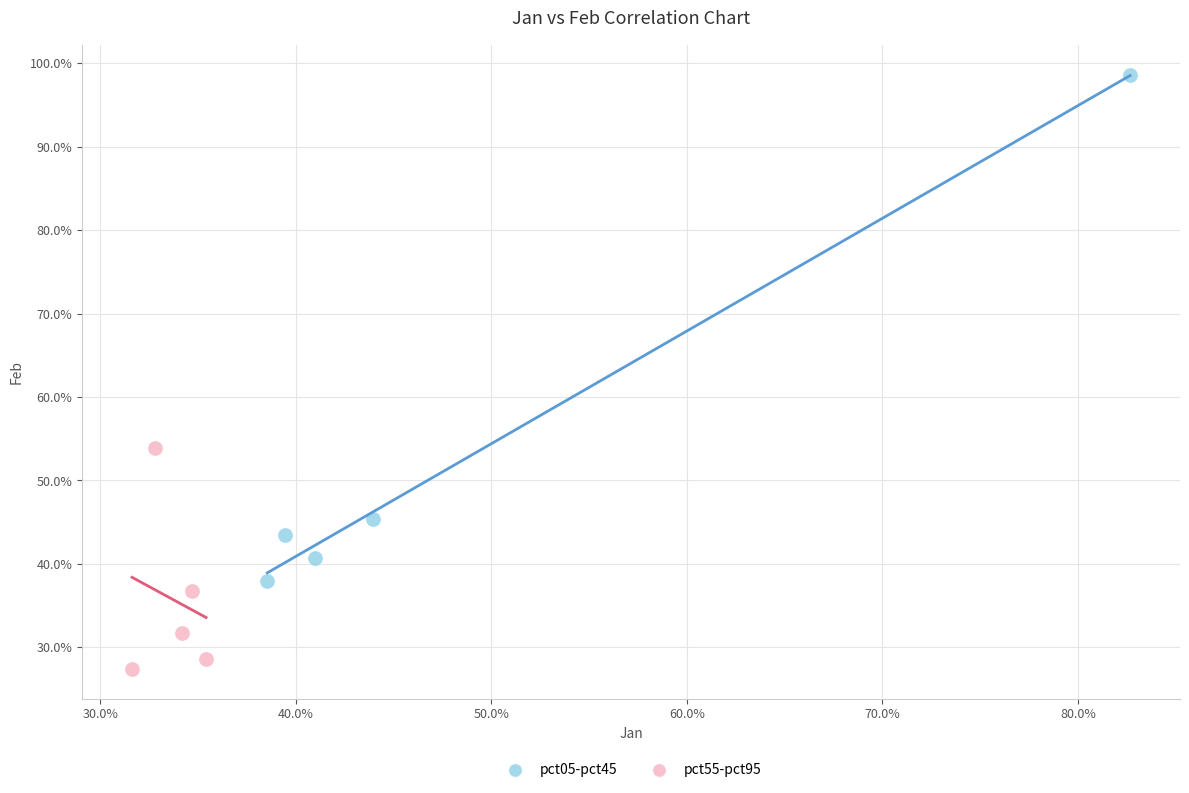

Which series has the largest Y range (max minus min)?

pct05-pct45